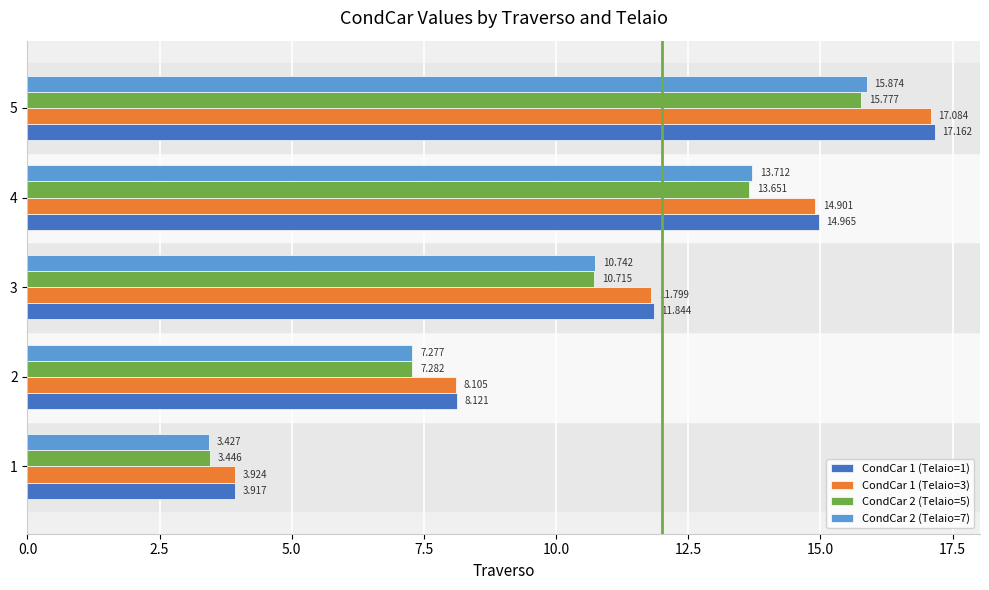

List the labels in order of CondCar 2 (Telaio=5) value, largest first.

5, 4, 3, 2, 1